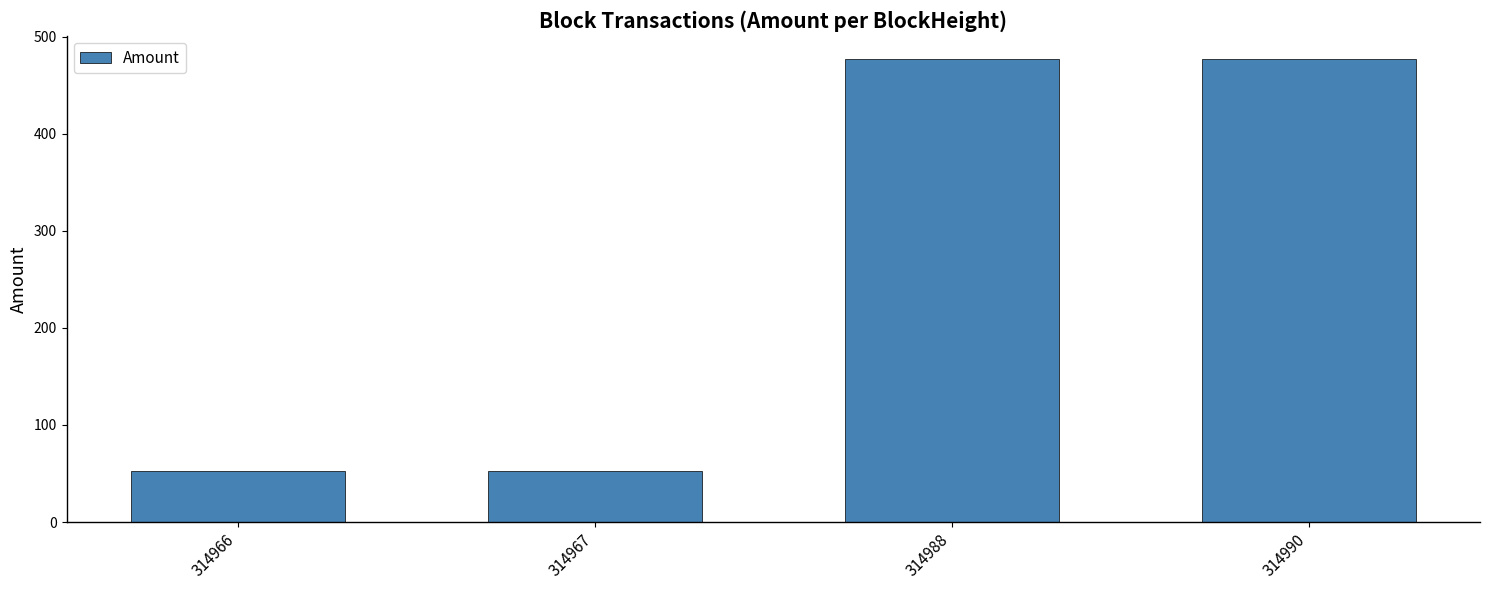

At which label is the value closest to 264?

314966